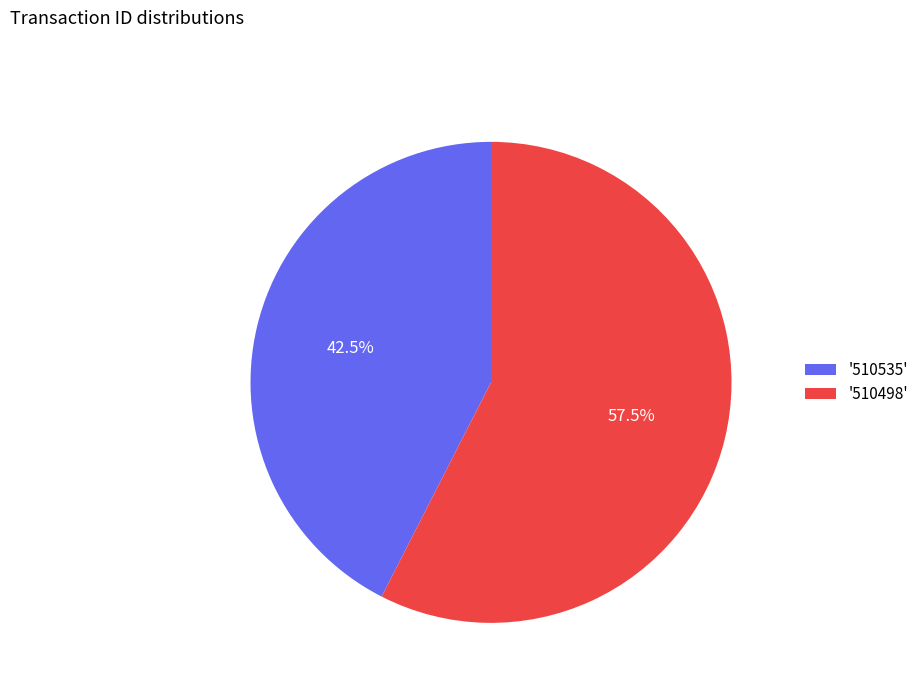

What is the smallest slice in the pie chart?

'510535'